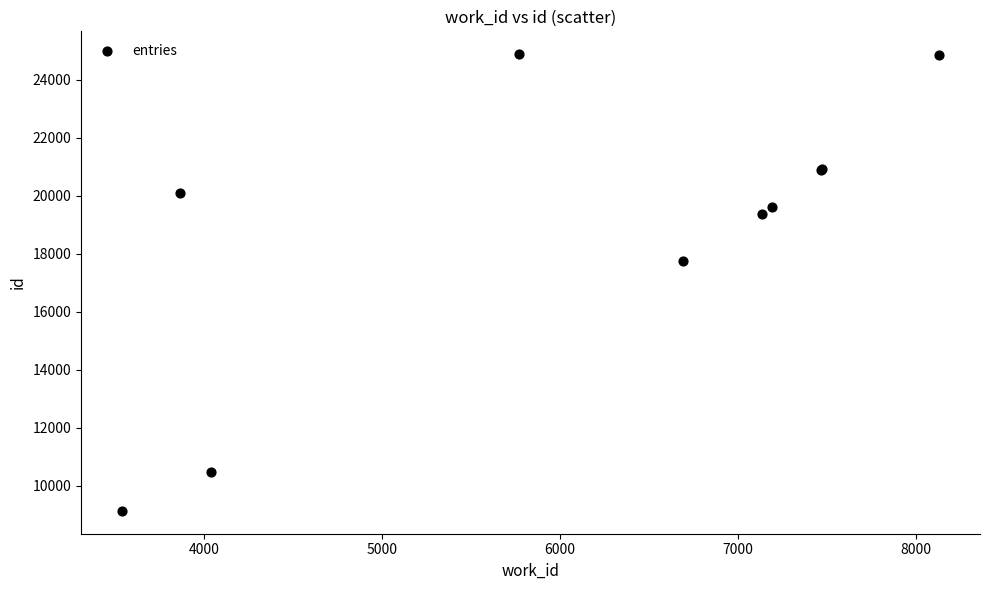

What Y value in the scatter plot is closest to 17001?

17754